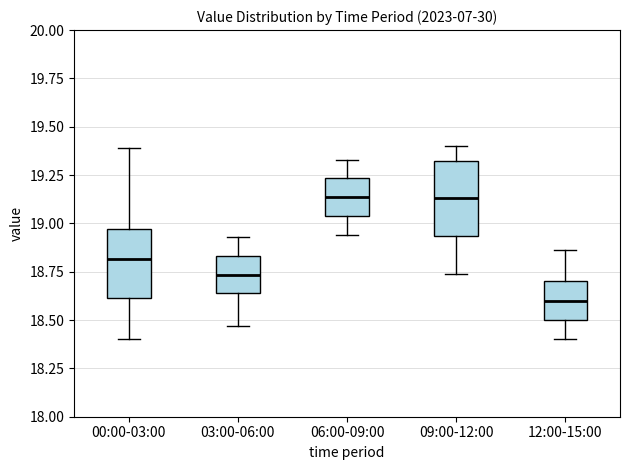

Where is the lower edge of the box for 12:00-15:00 on the y-axis? The values are not printed on the chart, so give them approximately, as read against the axis.

18.50